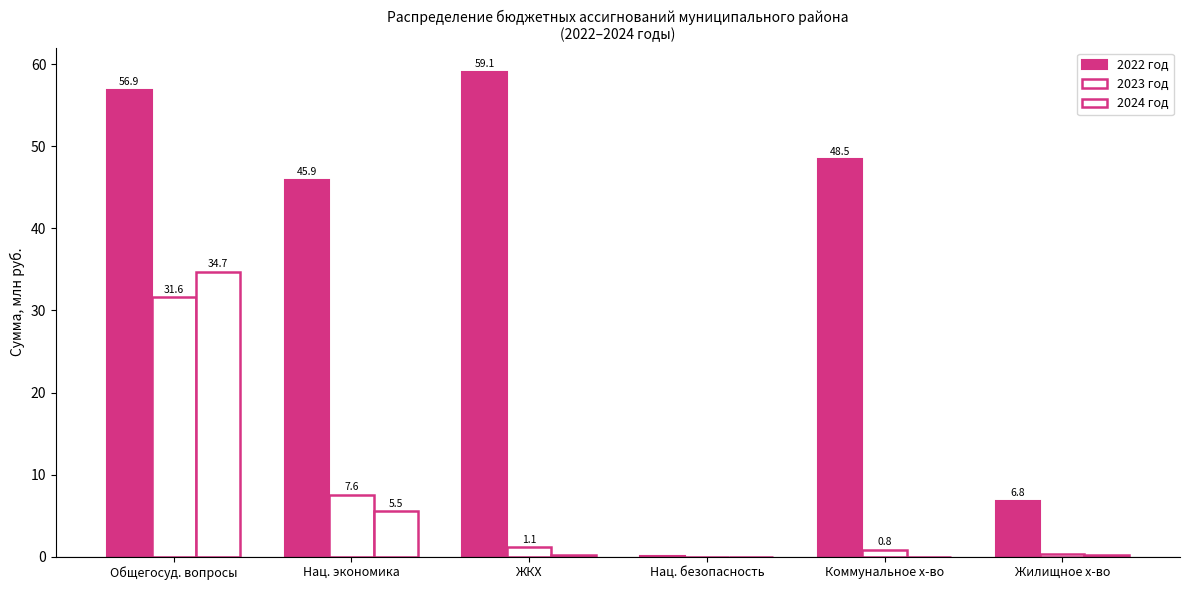

How many positive values does the 2023 год series have?

5